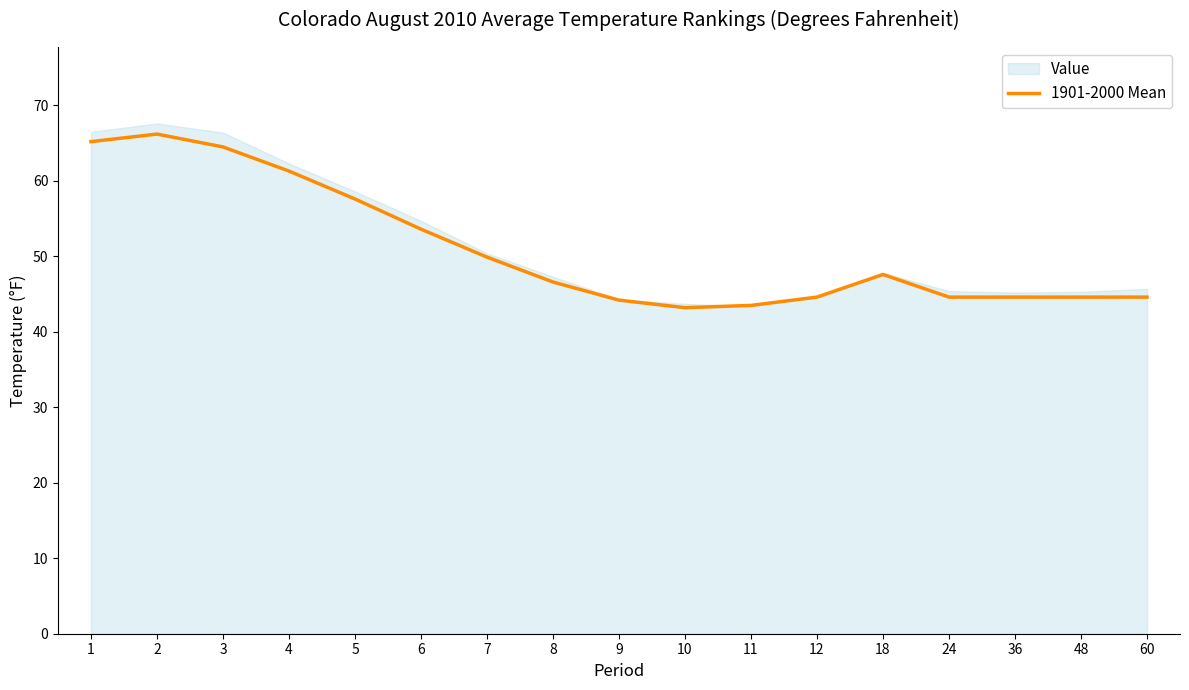

Read the value at 12.

44.6